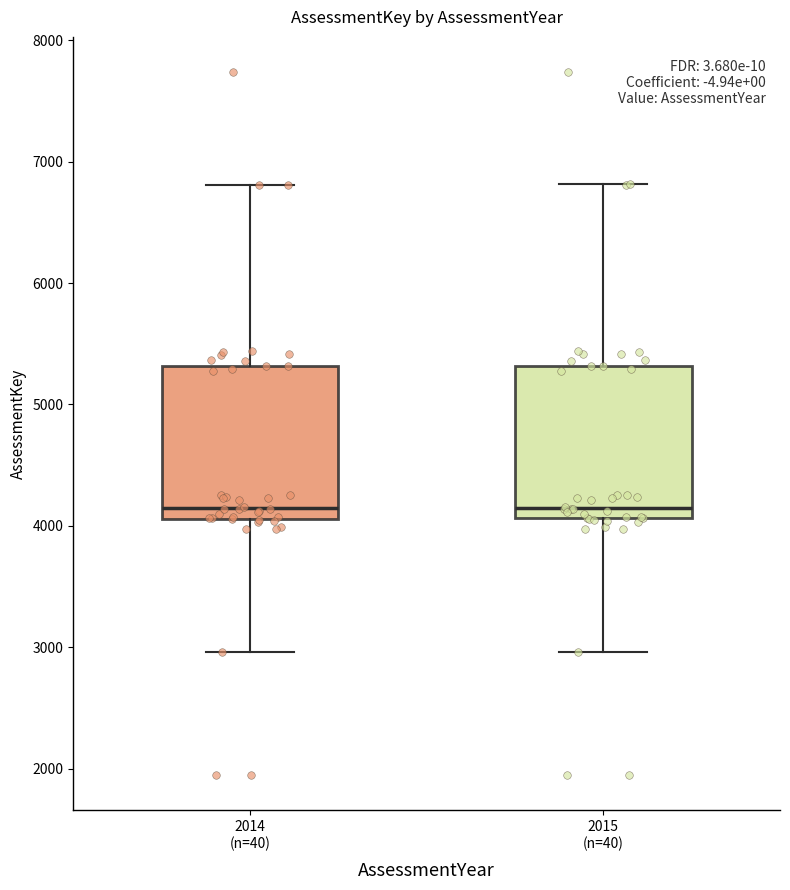

Reading left to right, transcribe this box plot: for each box, give where its median line is, the range the box spans, and where its two whiskers end, as read against the y-axis. The values are not printed on the chart, so give them approximately, as read against the axis.

2014 (n=40): median 4100 (just above the box's lower edge), box 4100 to 5300, whiskers 3000 to 6800
2015 (n=40): median 4100 (just above the box's lower edge), box 4100 to 5300, whiskers 3000 to 6800